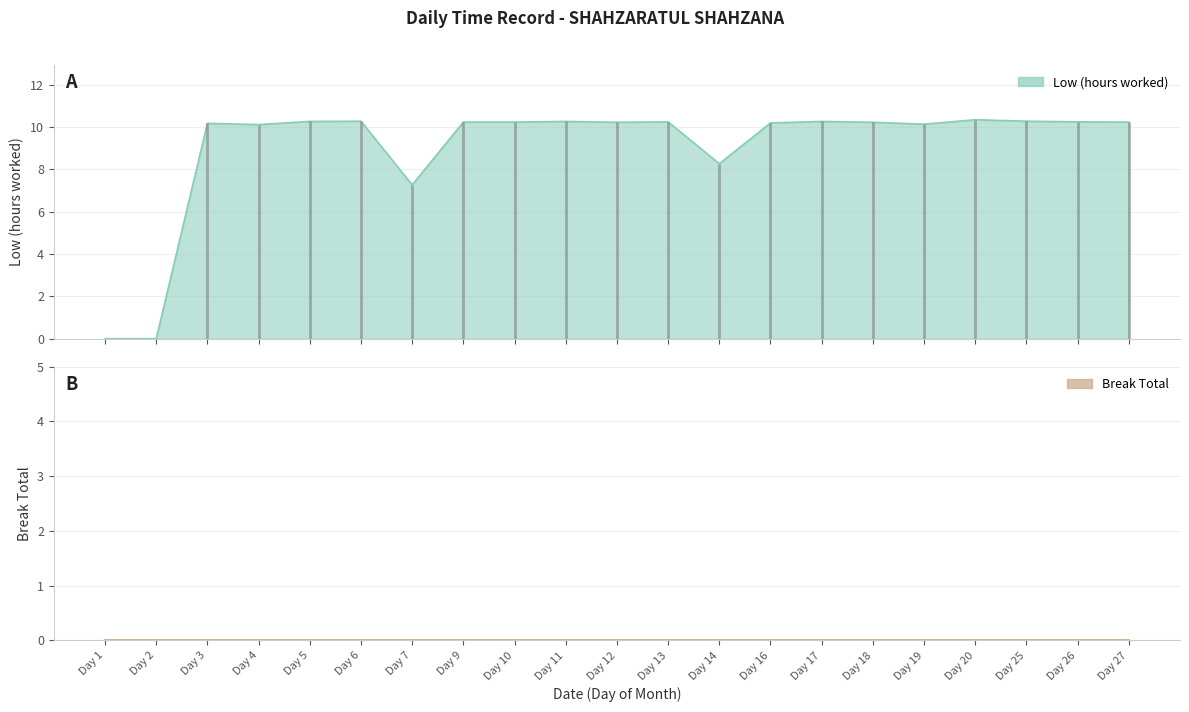

Where is the first local minimum?

Day 4